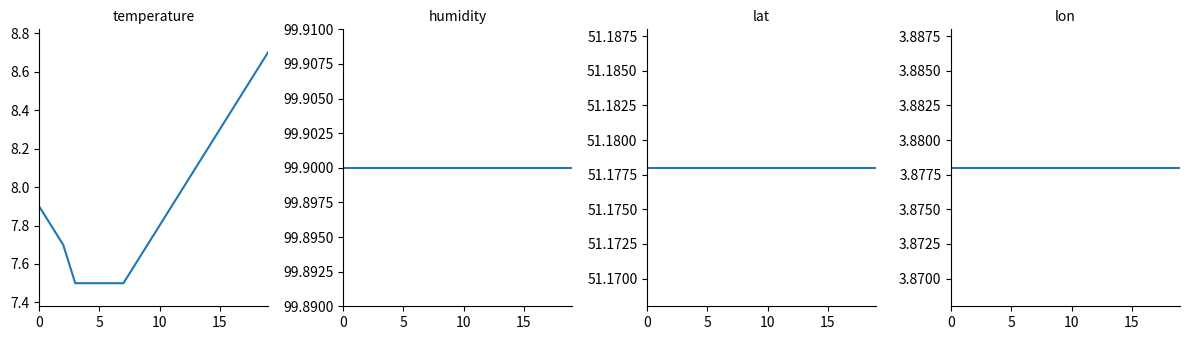

What is the minimum value shown in the chart?

3.9